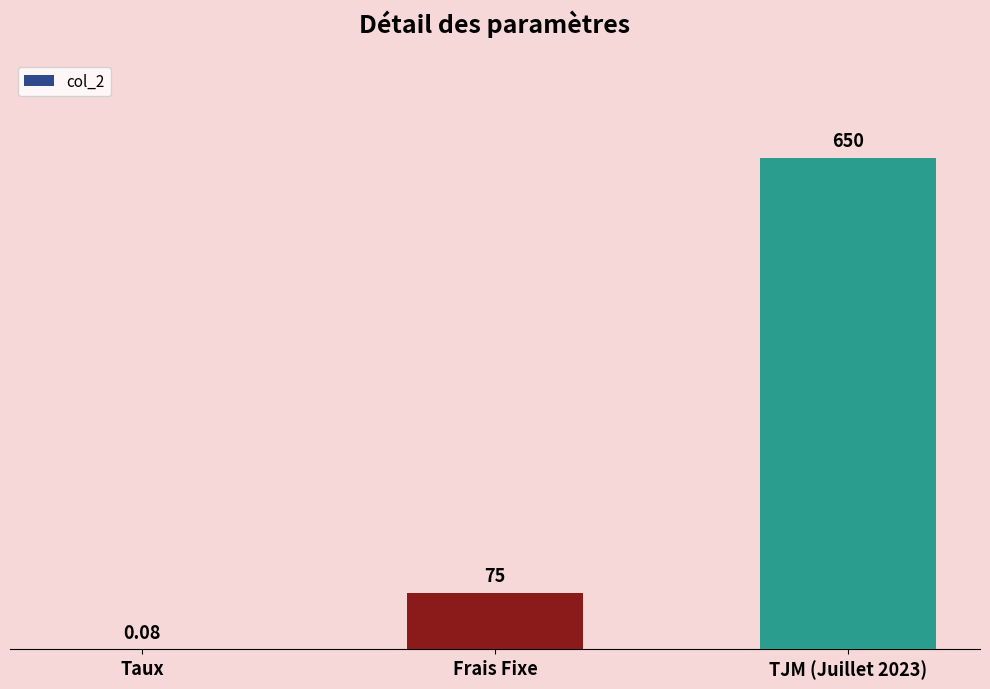

What is the sum of the values at Frais Fixe and TJM (Juillet 2023)?

725.0